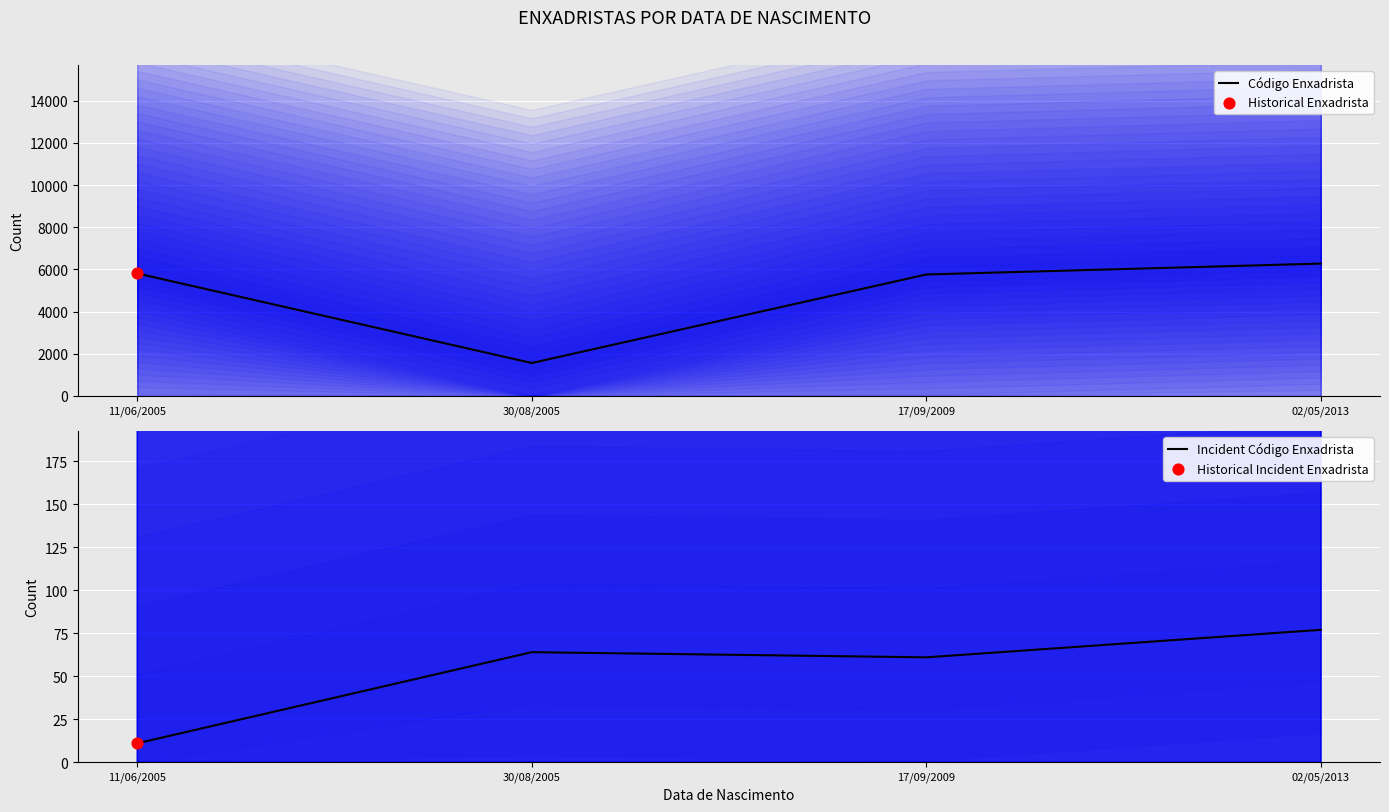

Which series reaches the minimum Y coordinate?

Incident Código Enxadrista